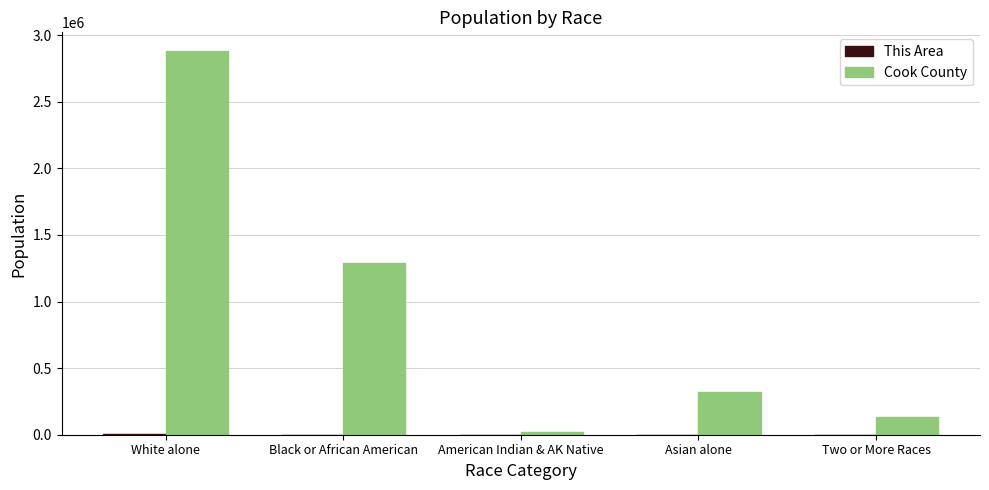

At which category is the sum across all series the highest?

White alone